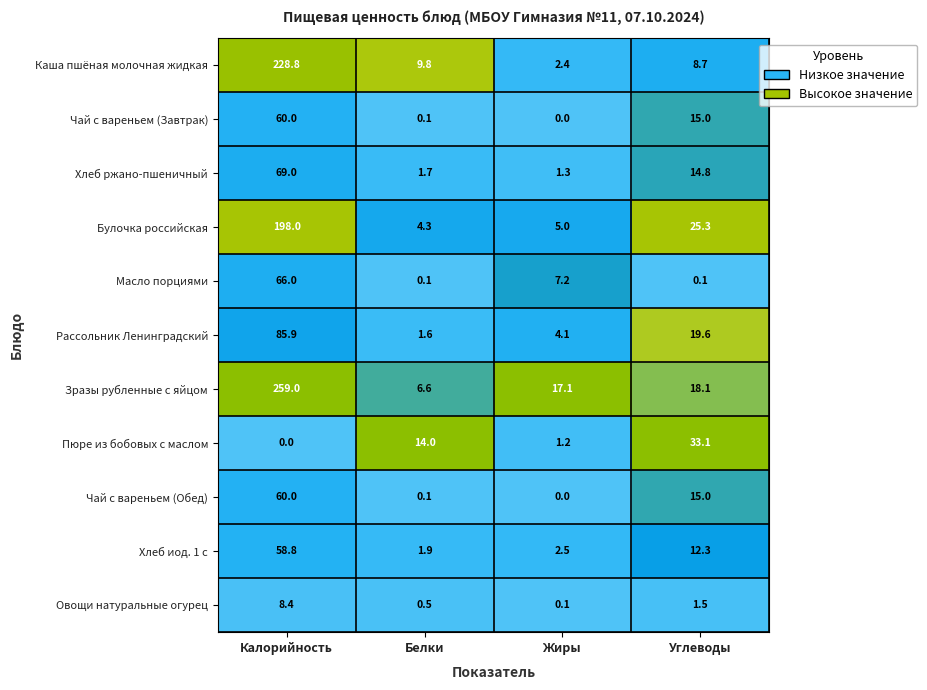

Which series has the largest total across all categories?

Зразы рубленные с яйцом